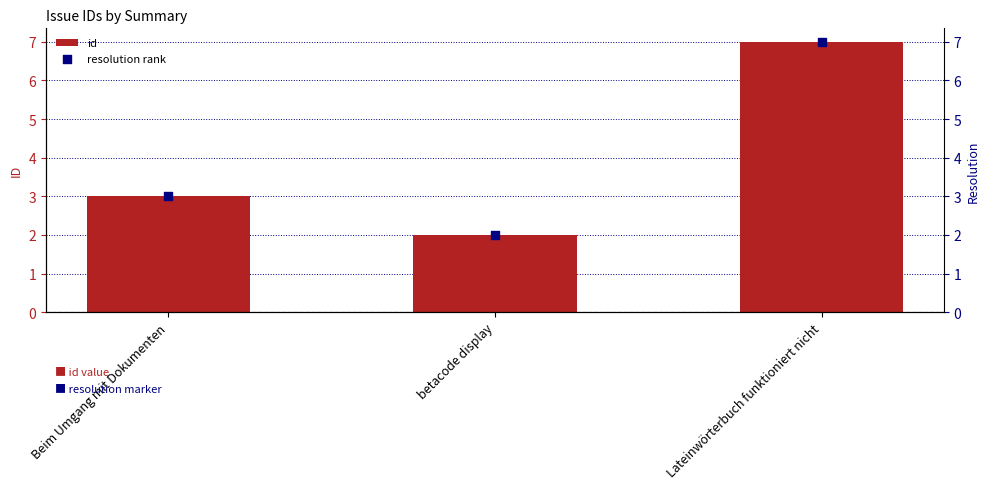

Which series reaches the maximum Y coordinate?

id